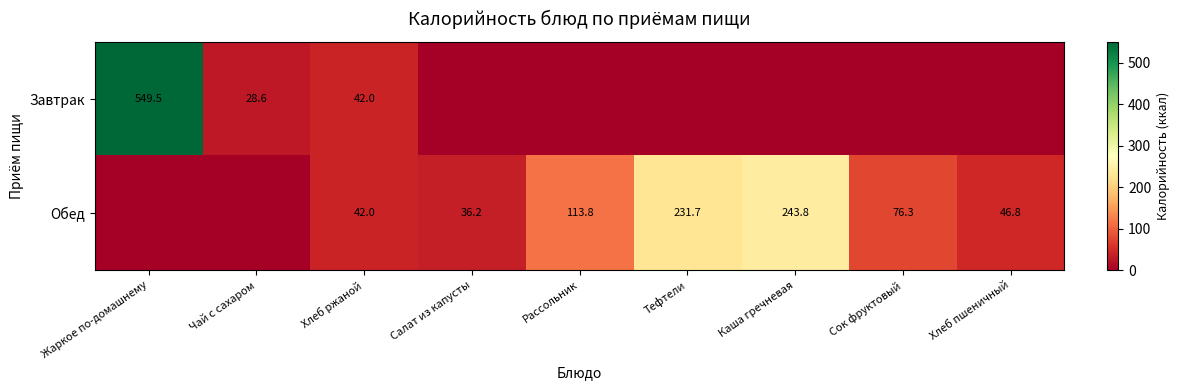

Is it true that Обед equals 36.2 at Салат из капусты?

True